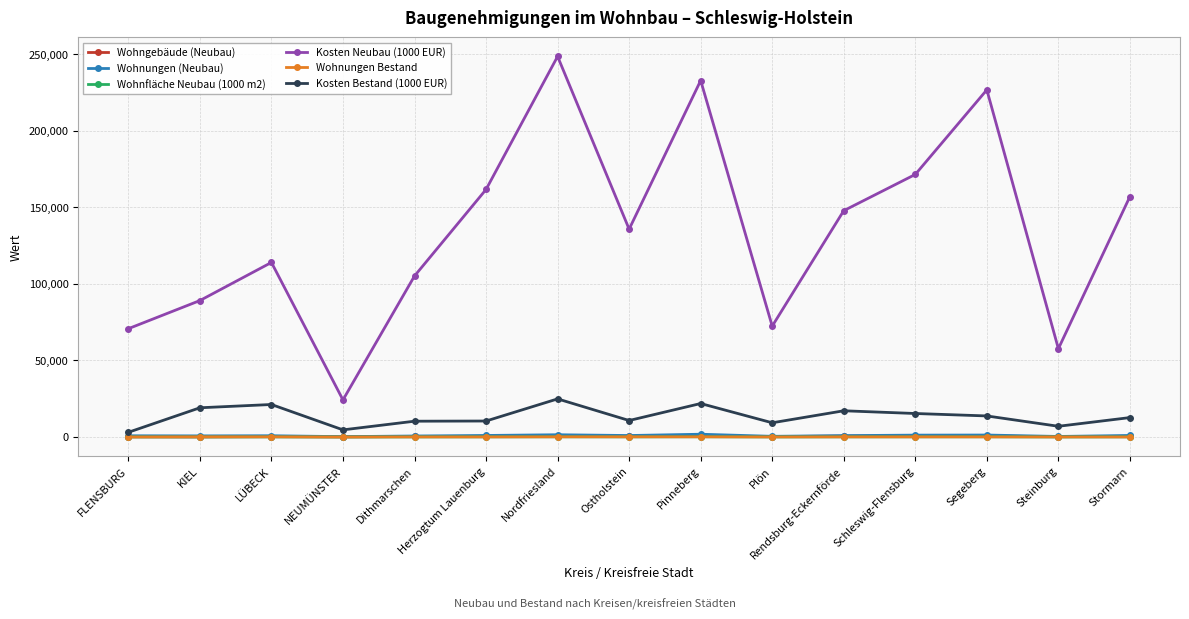

What is the difference between the second highest and minimum values in the Wohnungen (Neubau) series?

1245.0